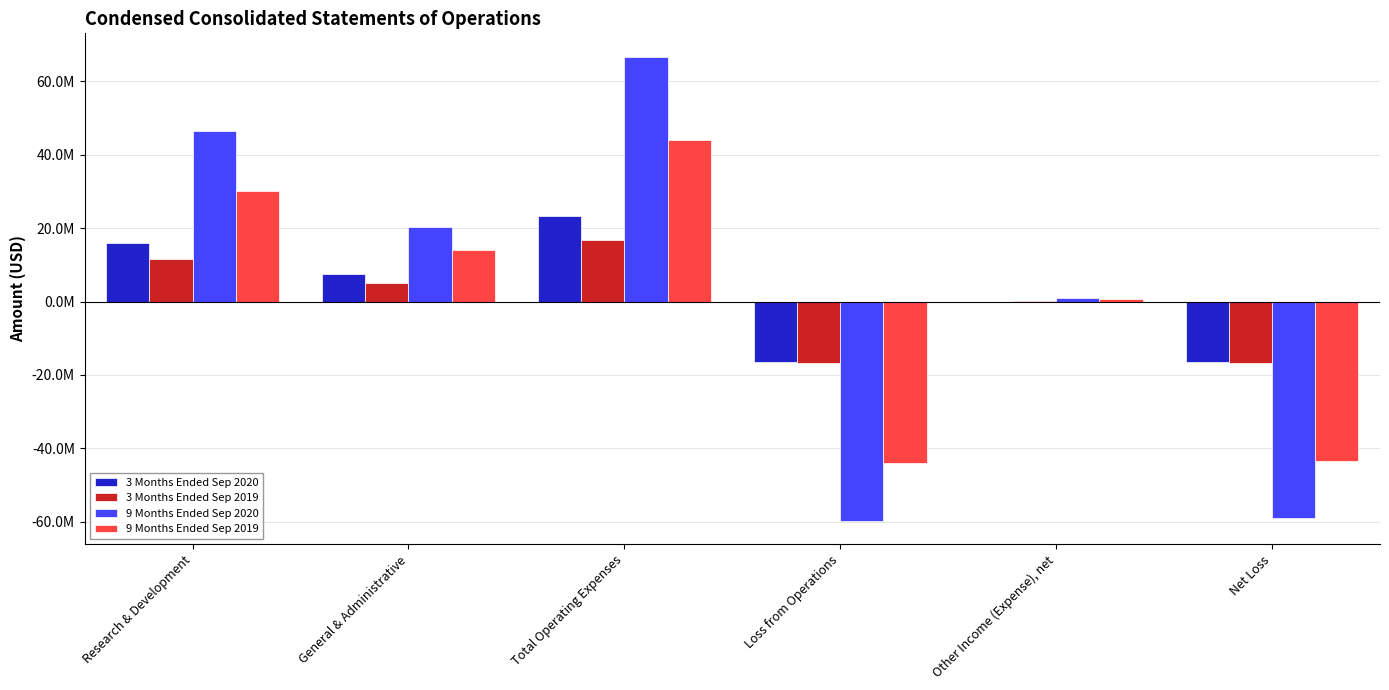

What is the approximate value of 3 Months Ended Sep 2020 at Loss from Operations?

-16403662